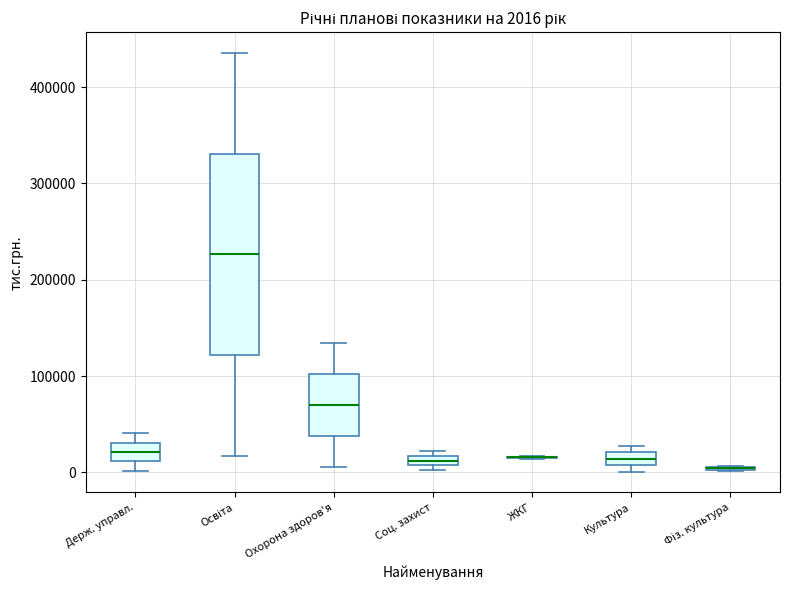

Comparing the boxes themselves (not the whiskers), which one is the tallest?

Освіта